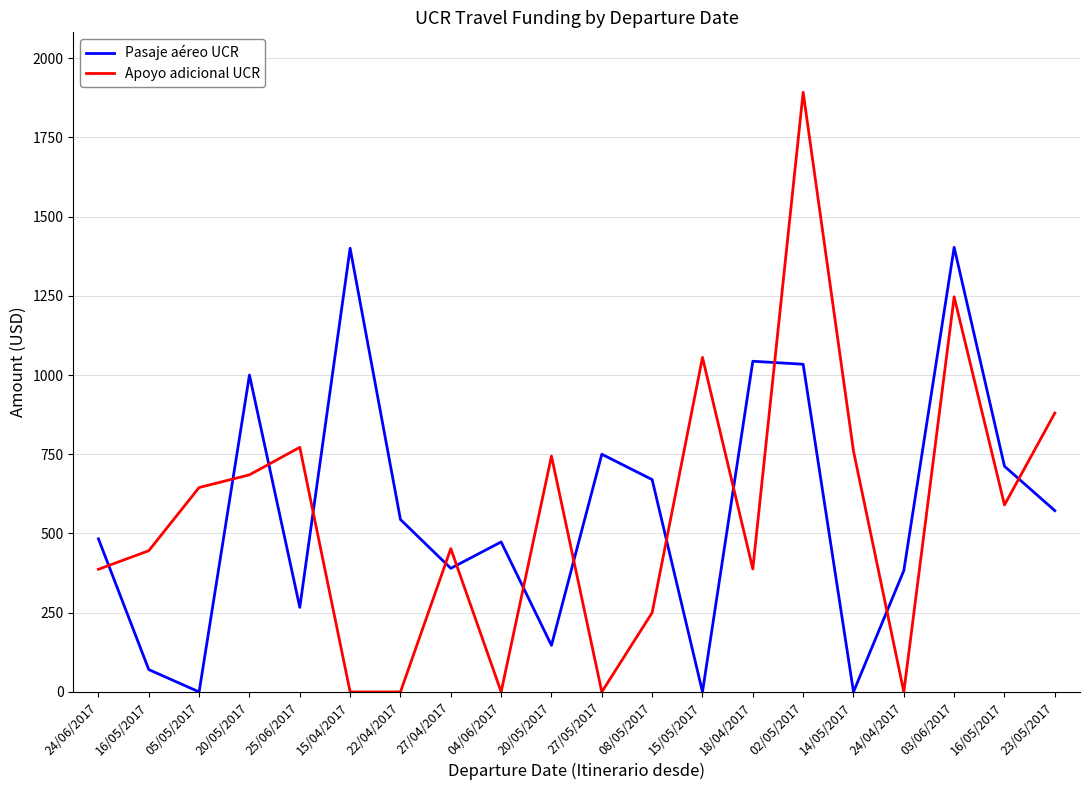

What are all the series names shown in the legend?

Pasaje aéreo UCR, Apoyo adicional UCR